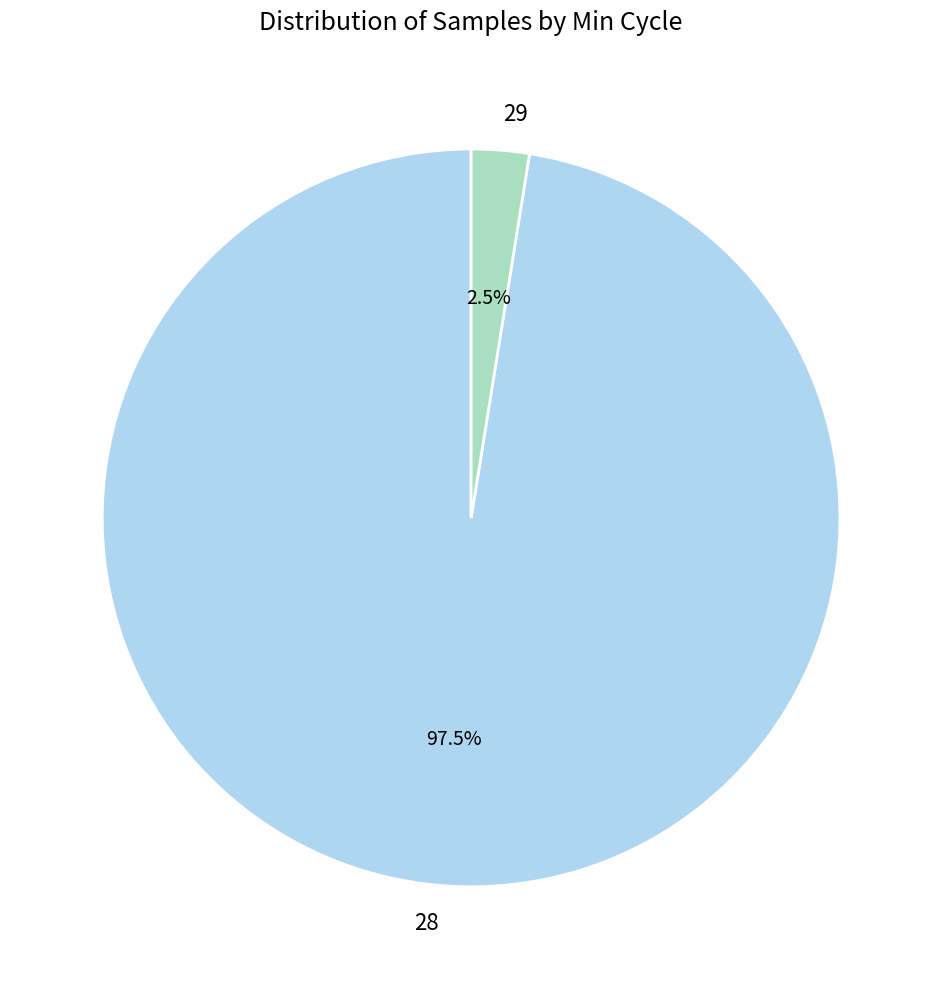

Which slice is the smallest?

29